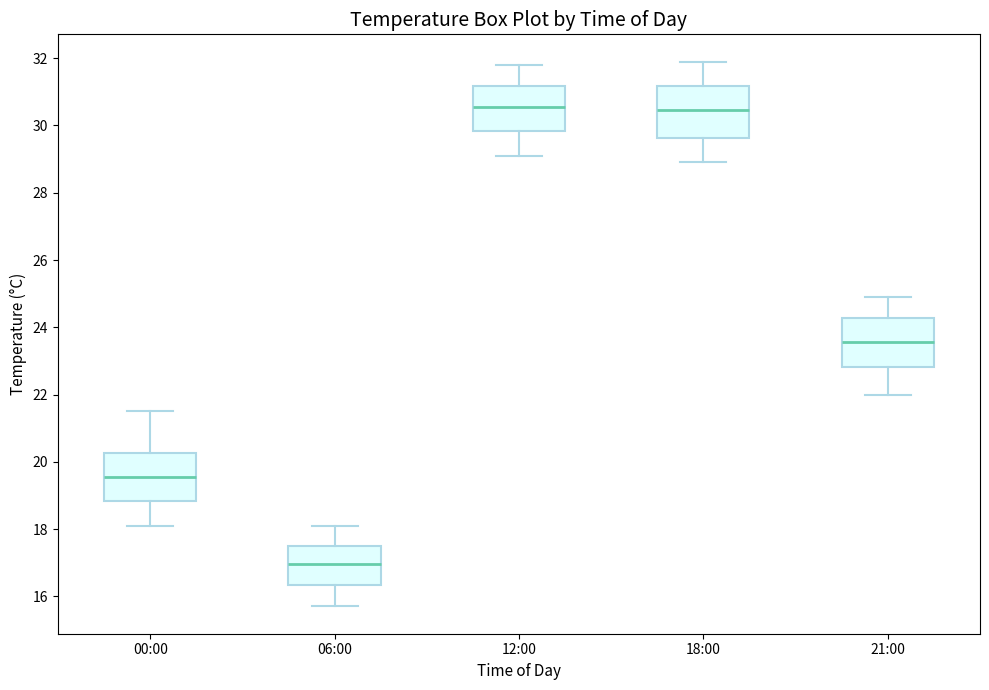

Reading left to right, read every box against the y-axis: the position of its median line, the range the box covers, and the ends of its whiskers. The values are not printed on the chart, so give them approximately, as read against the axis.

00:00: median 19.6, box 18.8 to 20.2, whiskers 18.2 to 21.6
06:00: median 17.0, box 16.4 to 17.6, whiskers 15.8 to 18.2
12:00: median 30.6, box 29.8 to 31.2, whiskers 29.2 to 31.8
18:00: median 30.4, box 29.6 to 31.2, whiskers 29.0 to 32.0
21:00: median 23.6, box 22.8 to 24.2, whiskers 22.0 to 25.0